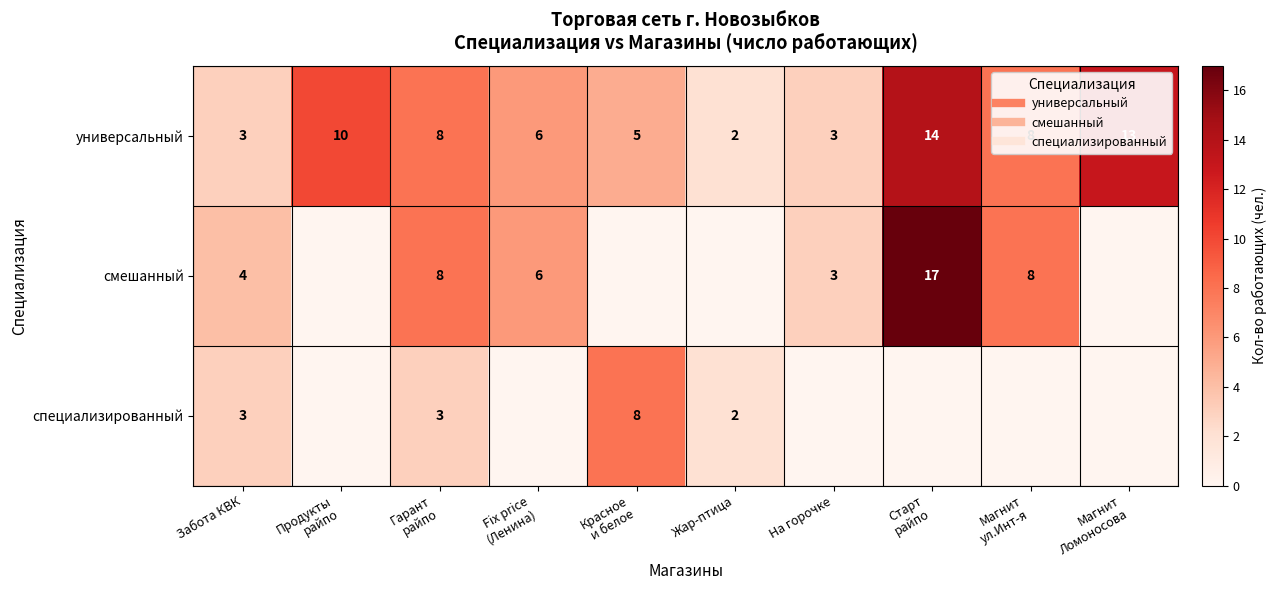

List the series in order of their overall mean, highest first.

универсальный, смешанный, специализированный